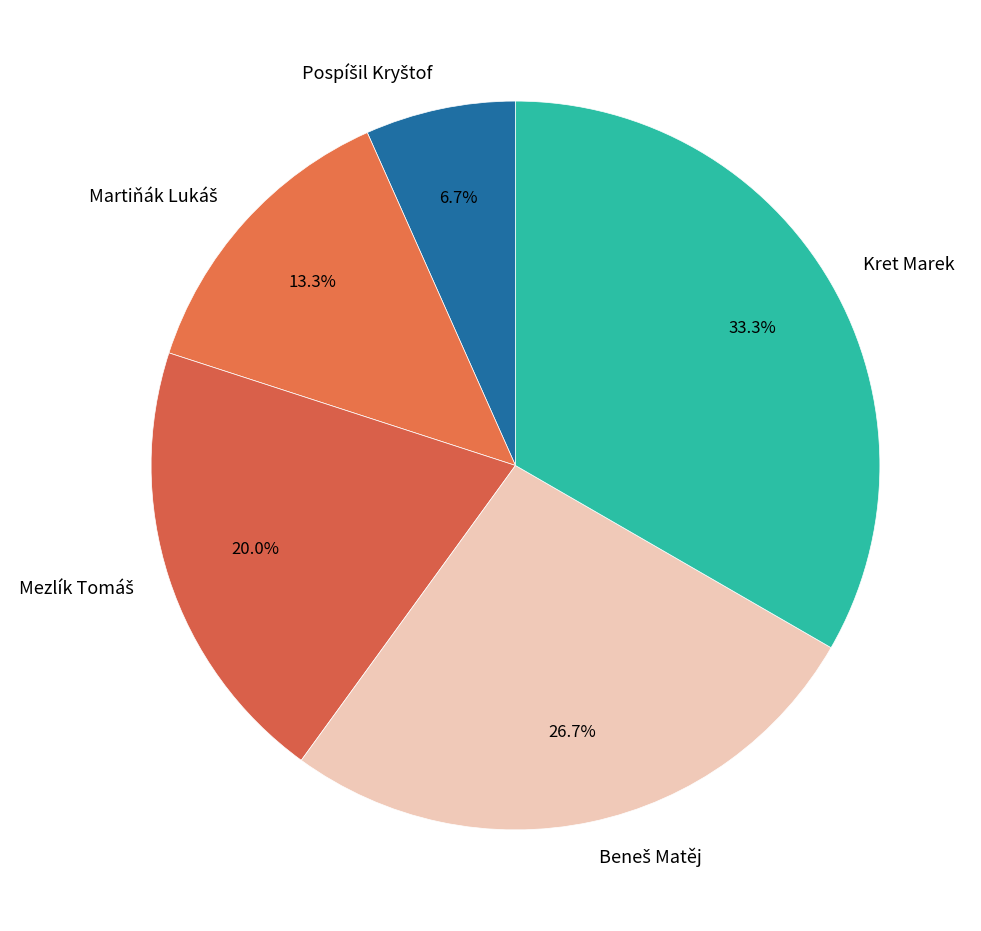

Does any single category account for the majority?

No